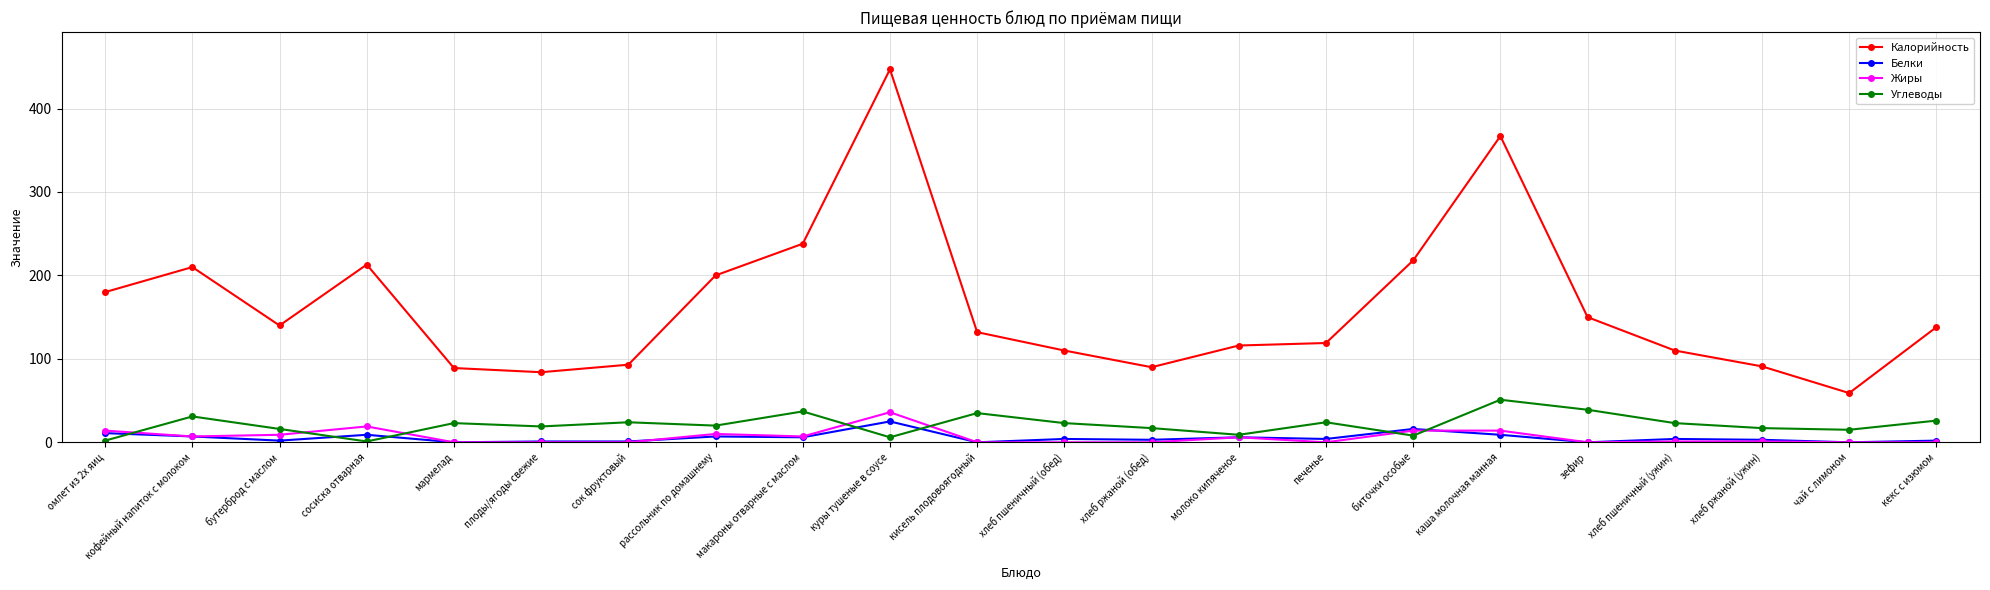

At which category is the sum across all series the highest?

куры тушеные в соусе